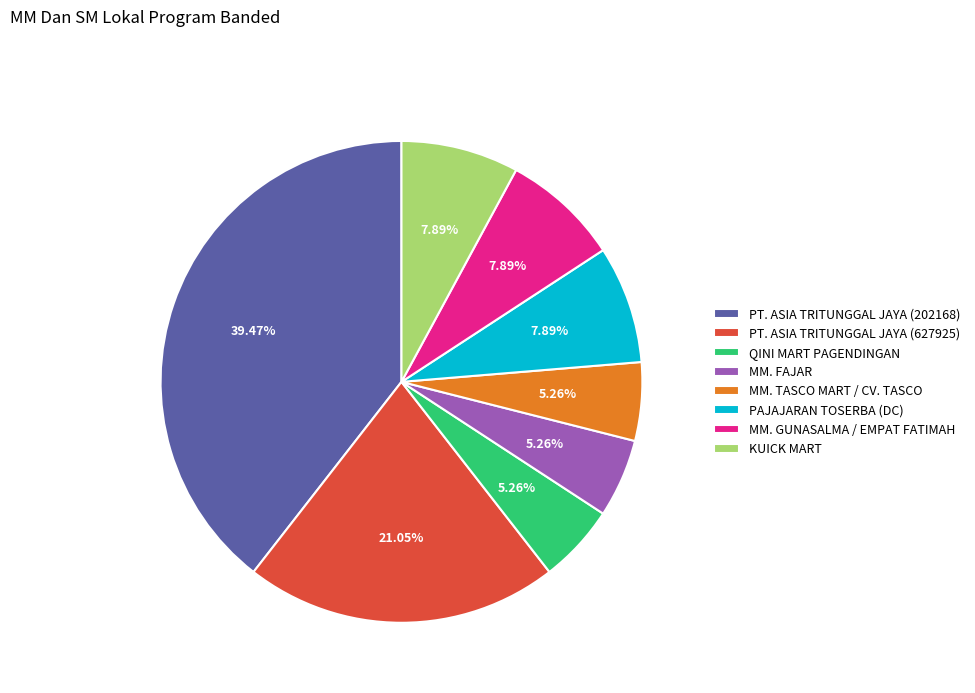

Count the number of slices in the pie.

8